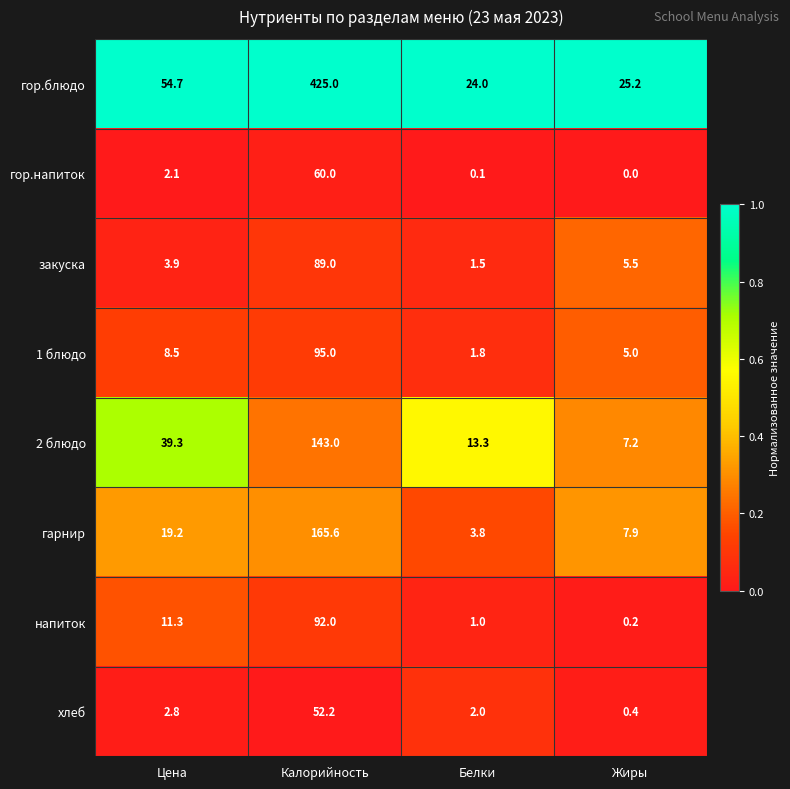

At which label does напиток first exceed 11?

Цена